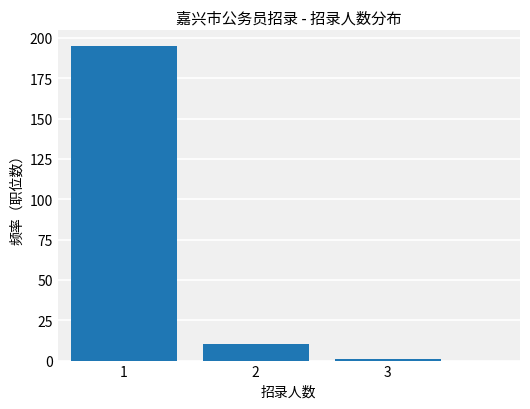

Reading left to right, transcribe all the data shown in this chart.

1=195	2=10	3=1